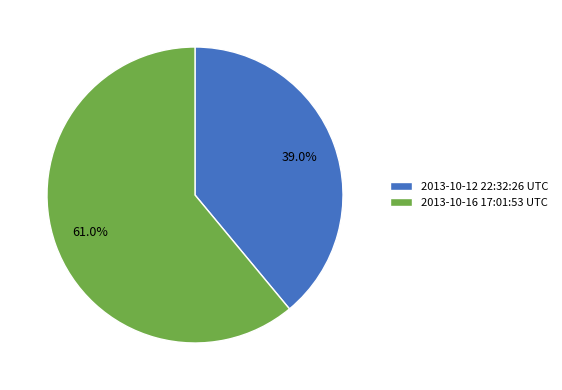

What is the ratio of the value at 2013-10-16 17:01:53 UTC to the value at 2013-10-12 22:32:26 UTC?

1.6